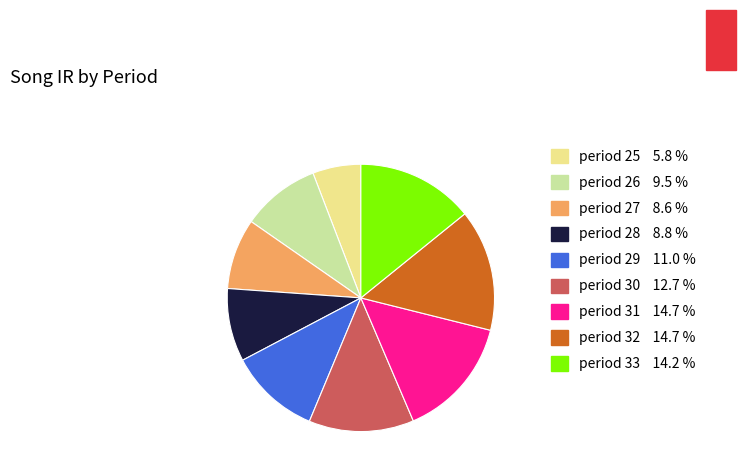

Is period 32 the majority of the pie?

No